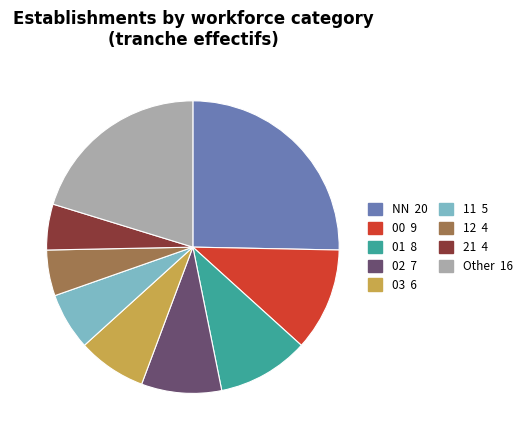

Is there a majority slice in this chart?

No